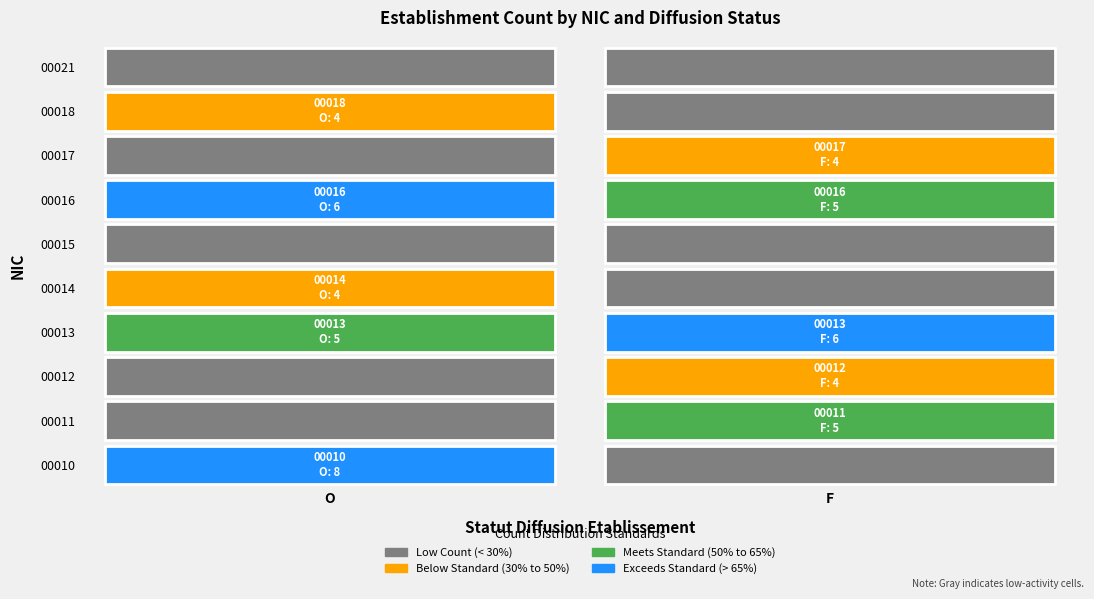

Is it true that 00014 equals 6 at O?

False